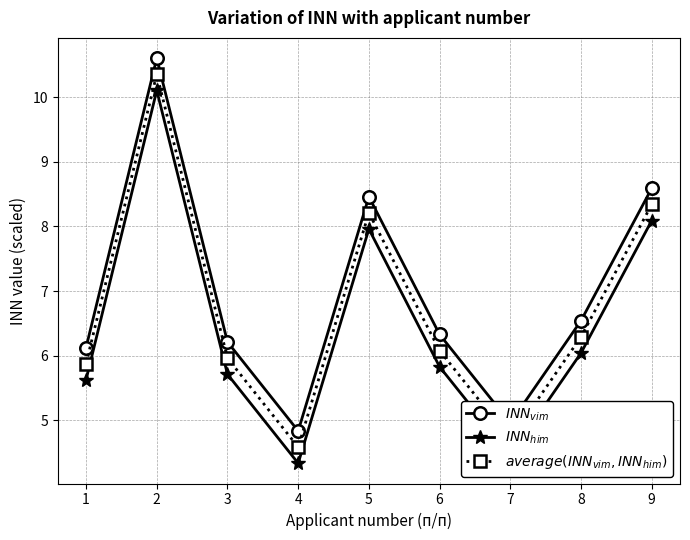

Is this an area chart (filled region under the line)?

No